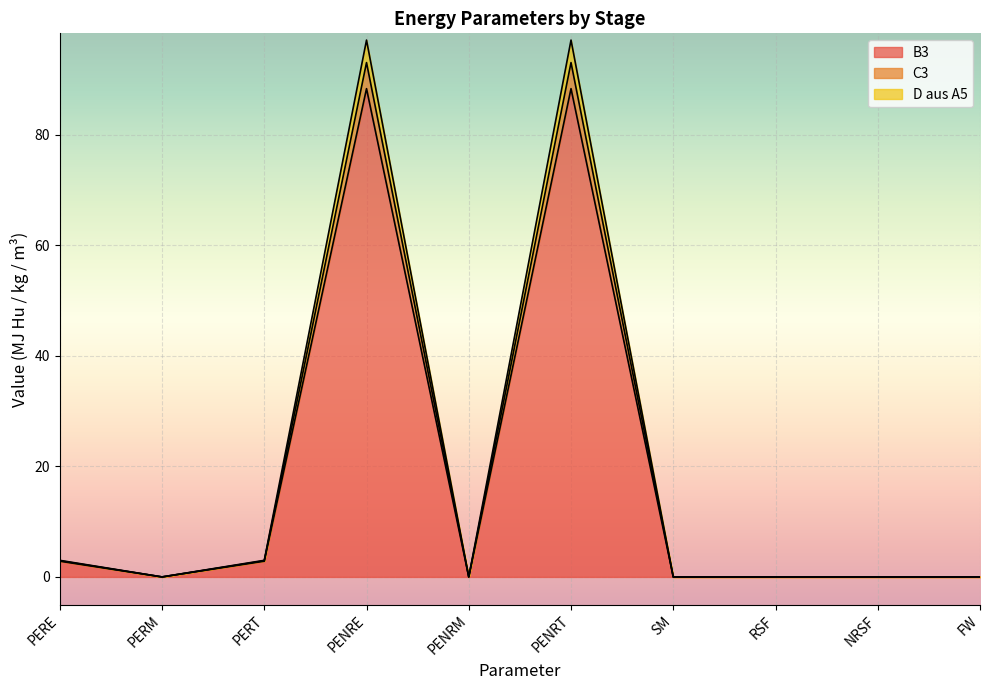

Does the chart display data point markers on the line(s)?

No